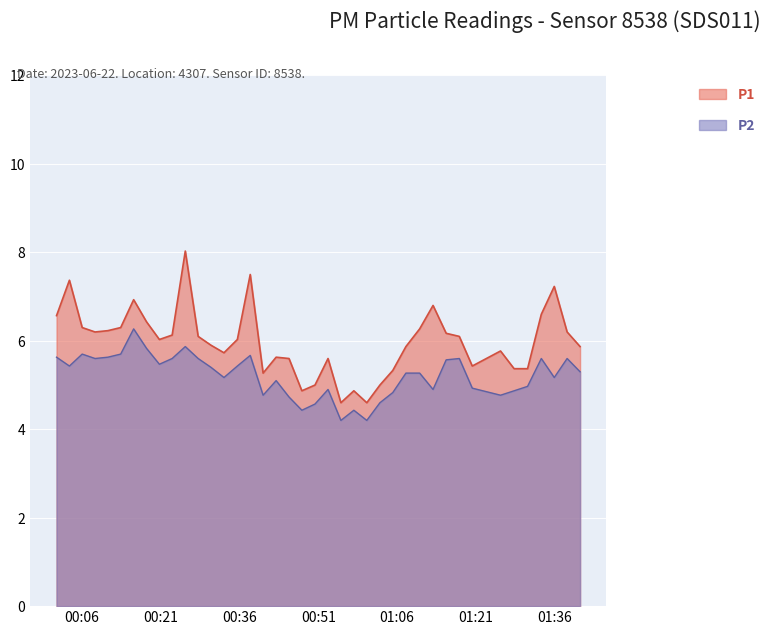

Is the value of P2 at 2023-06-22T00:50:22 greater than the value of P1 at 2023-06-22T00:55:18?

No